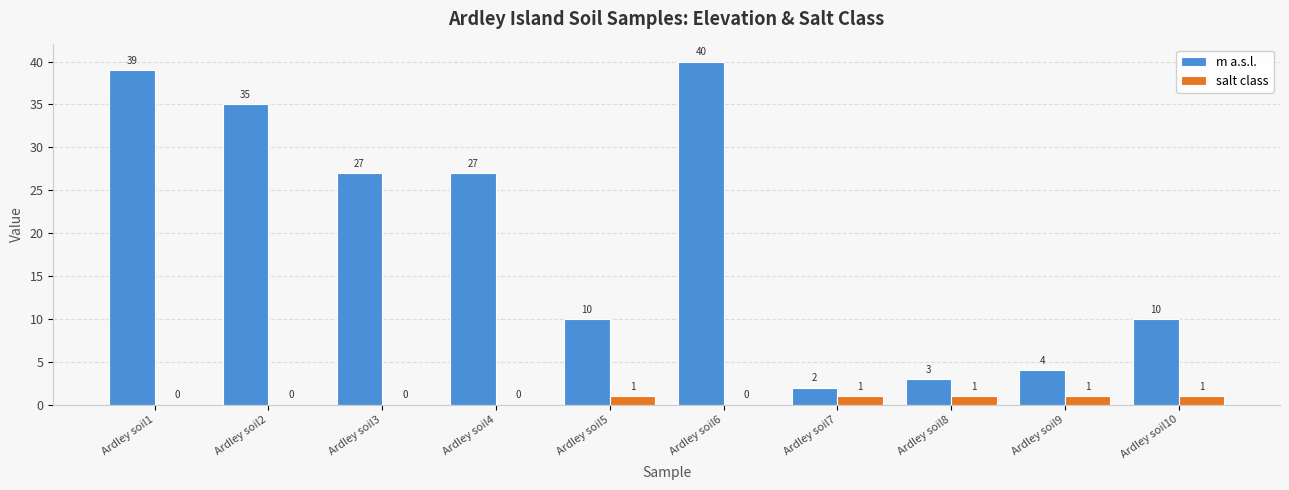

What is the sum of the m a.s.l. values at Ardley soil4 and Ardley soil5?

37